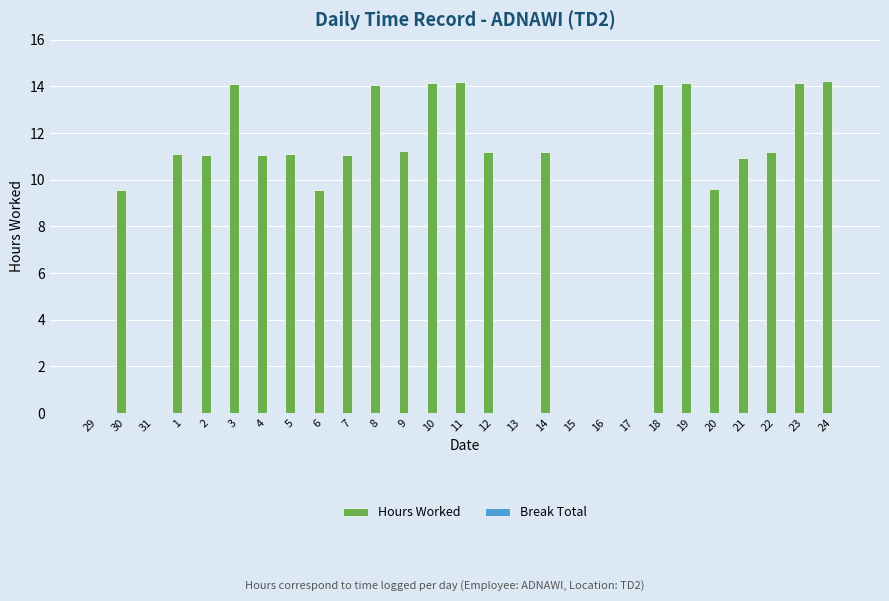

Approximately how many times larger is the value at 20 compared to 2?

0.9